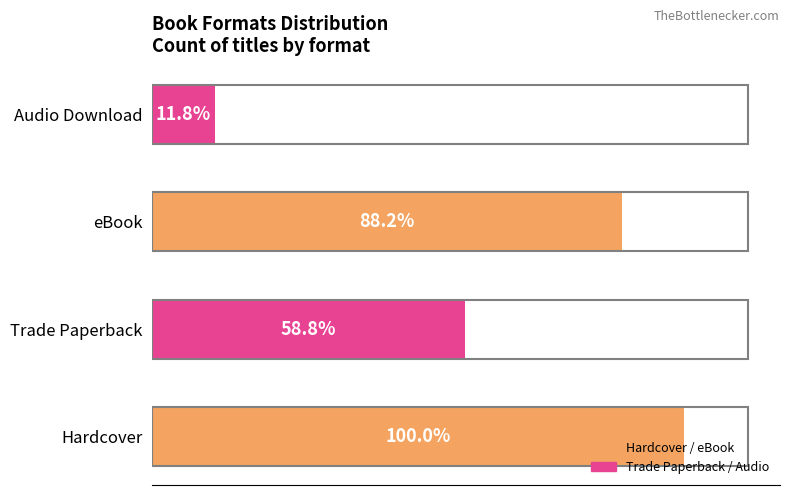

Does the chart contain any negative values?

No